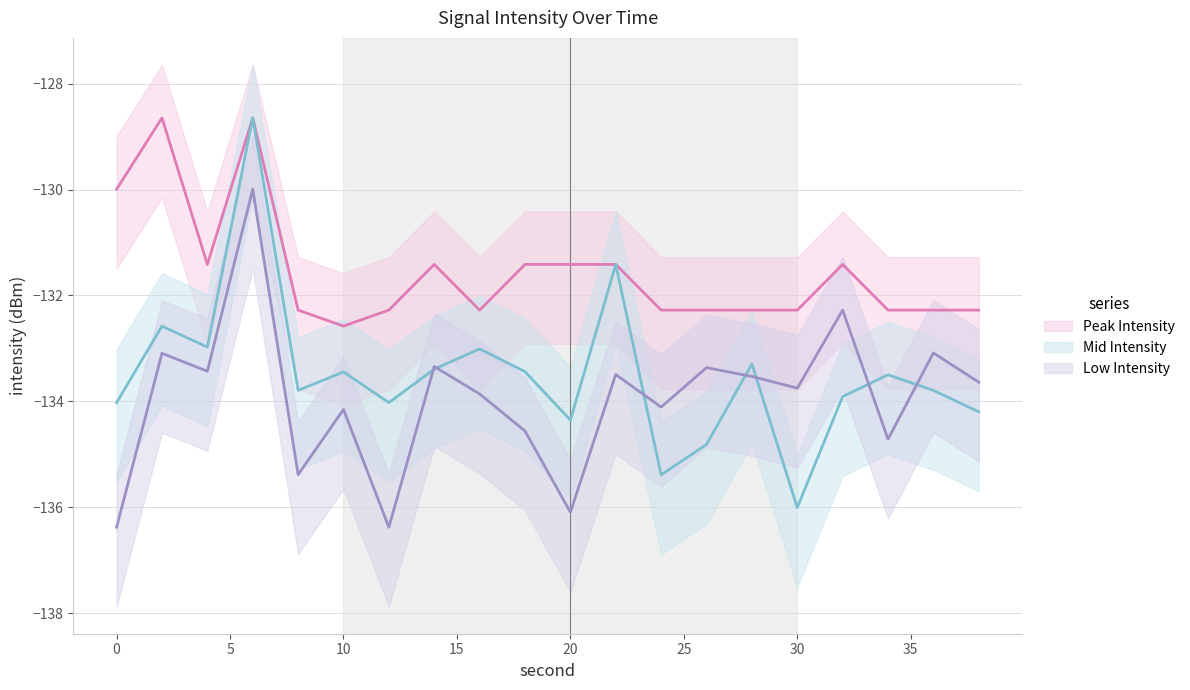

True or false: Peak Intensity (line) and Low Intensity (line) cross at least once.

False